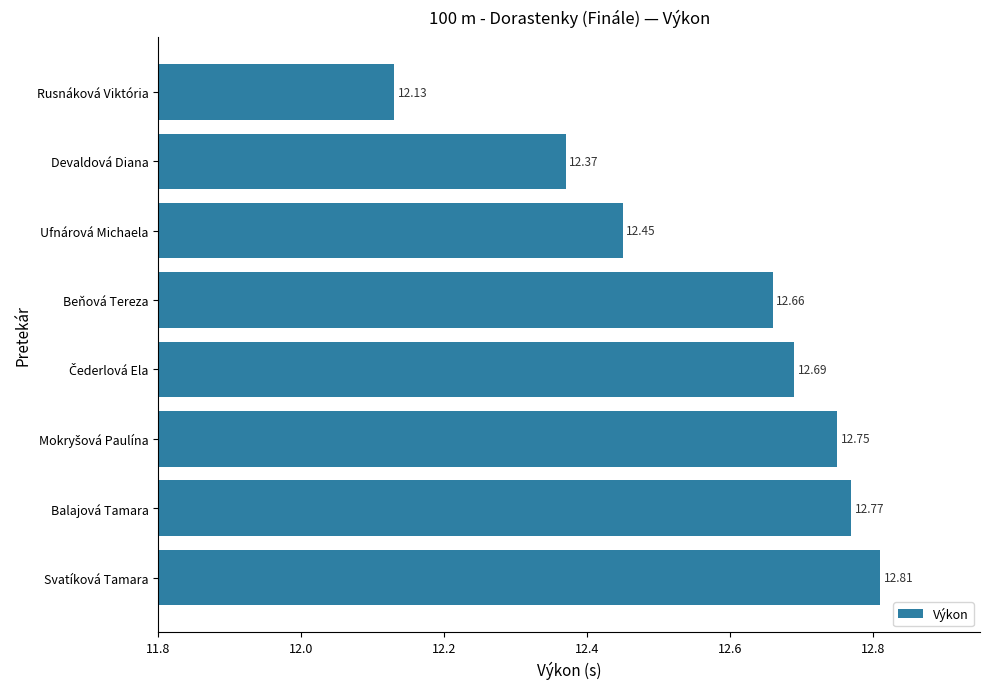

At which category does the chart reach its peak across all series?

Svatíková Tamara